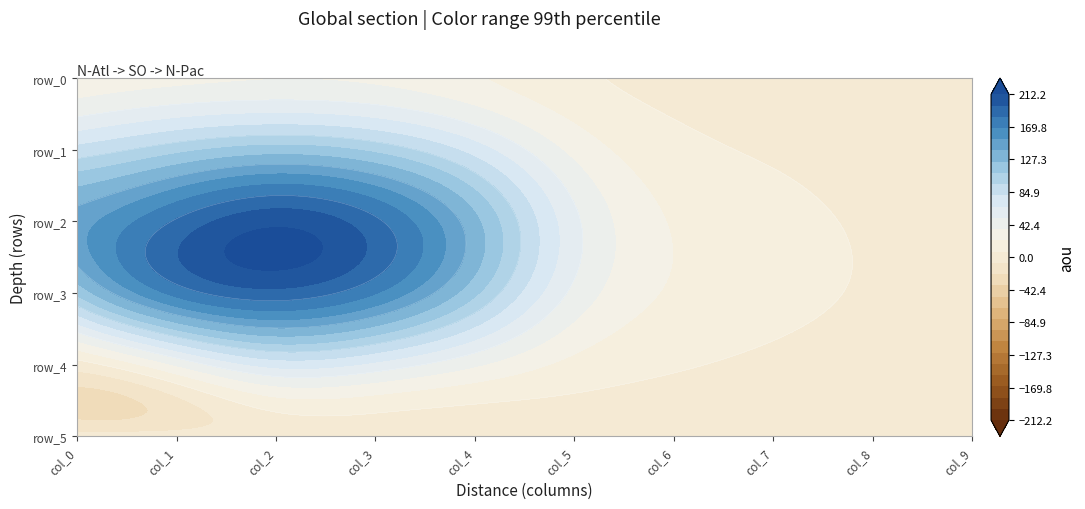

Reading right to left, extract all data points from this chart.

row_0: col_9=0.5	col_8=1.0	col_7=1.9	col_6=3.5	col_5=10.2	col_4=23.3	col_3=33.4	col_2=35.9	col_1=31.5	col_0=26.0
row_1: col_9=1.5	col_8=3.2	col_7=5.9	col_6=11.6	col_5=32.0	col_4=73.5	col_3=105.6	col_2=116.8	col_1=104.5	col_0=85.3
row_2: col_9=2.8	col_8=5.8	col_7=10.7	col_6=20.6	col_5=54.8	col_4=128.3	col_3=186.1	col_2=208.3	col_1=184.9	col_0=146.3
row_3: col_9=3.0	col_8=6.1	col_7=10.9	col_6=19.8	col_5=47.3	col_4=112.6	col_3=169.1	col_2=192.6	col_1=173.4	col_0=112.7
row_4: col_9=1.5	col_8=3.0	col_7=5.1	col_6=8.7	col_5=17.4	col_4=38.6	col_3=61.7	col_2=71.2	col_1=38.3	col_0=0.6
row_5: col_9=0.4	col_8=0.7	col_7=1.1	col_6=1.6	col_5=2.4	col_4=3.8	col_3=4.5	col_2=1.2	col_1=0.0	col_0=0.0